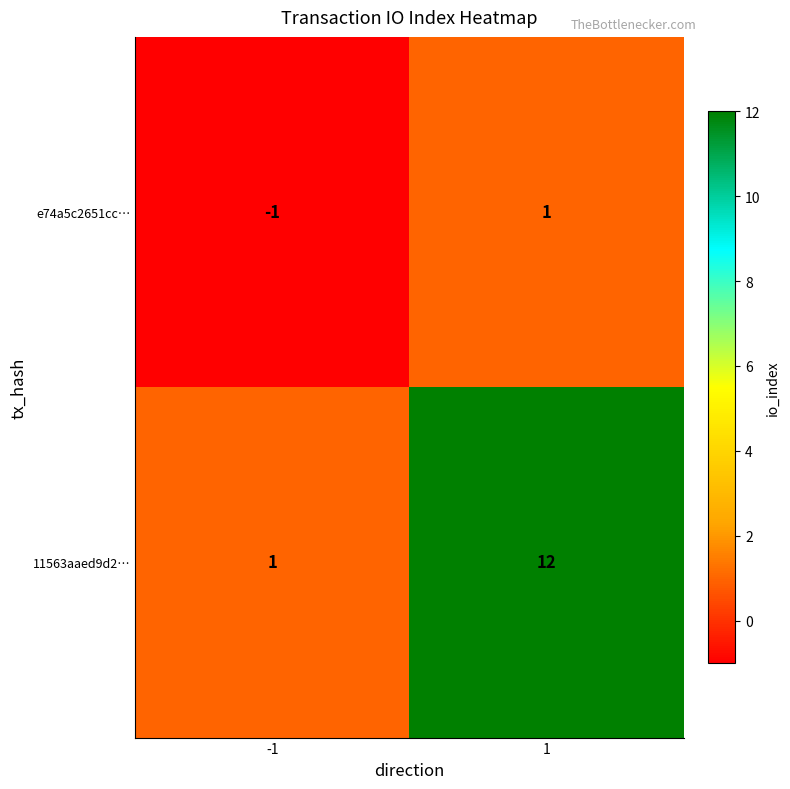

Rank the series by their average value, from highest to lowest.

11563aaed9d2…, e74a5c2651cc…